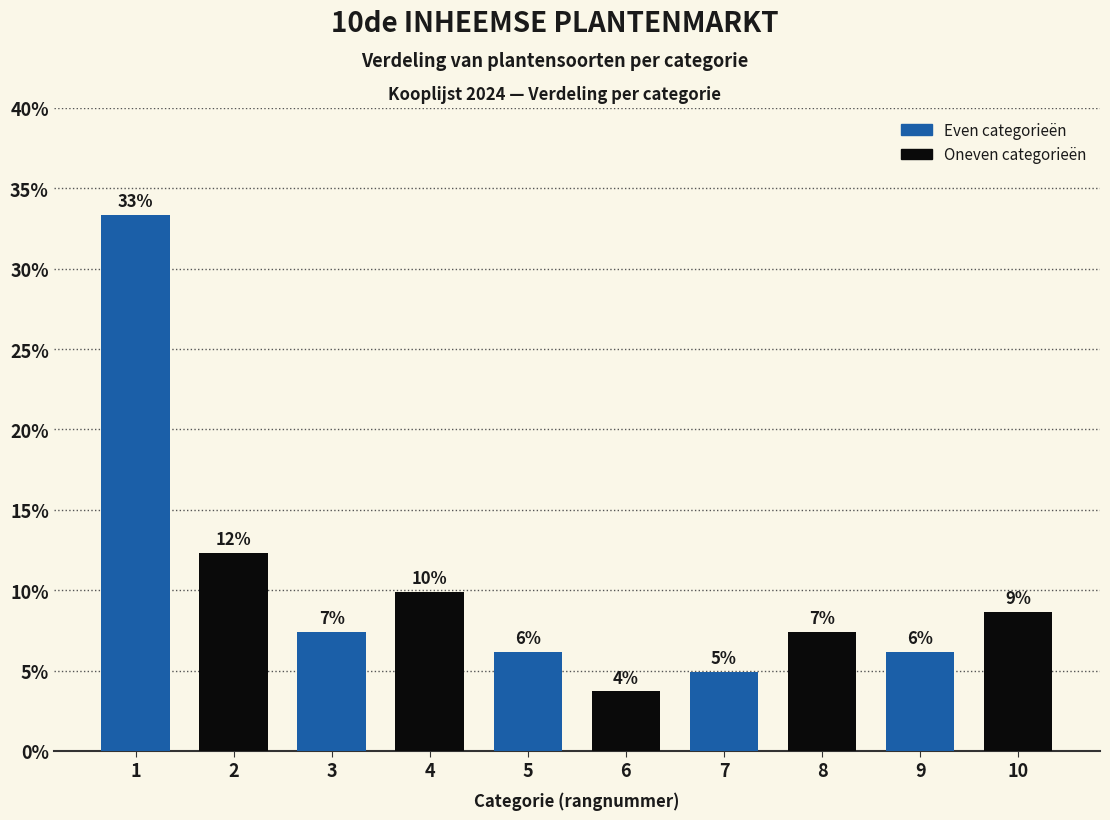

Does the chart contain any negative values?

No